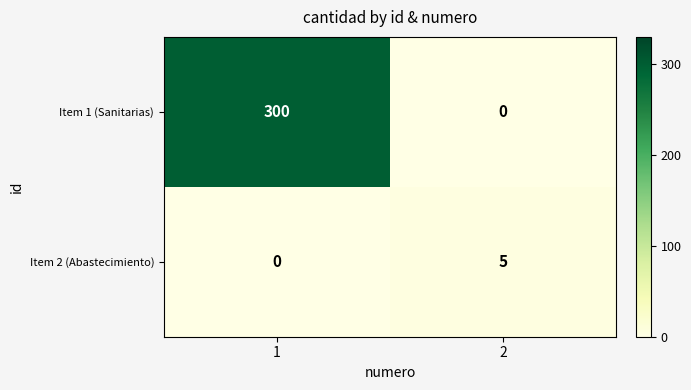

Reading right to left, transcribe all the data shown in this chart.

Item 1 (Sanitarias): 2=0	1=300
Item 2 (Abastecimiento): 2=5	1=0